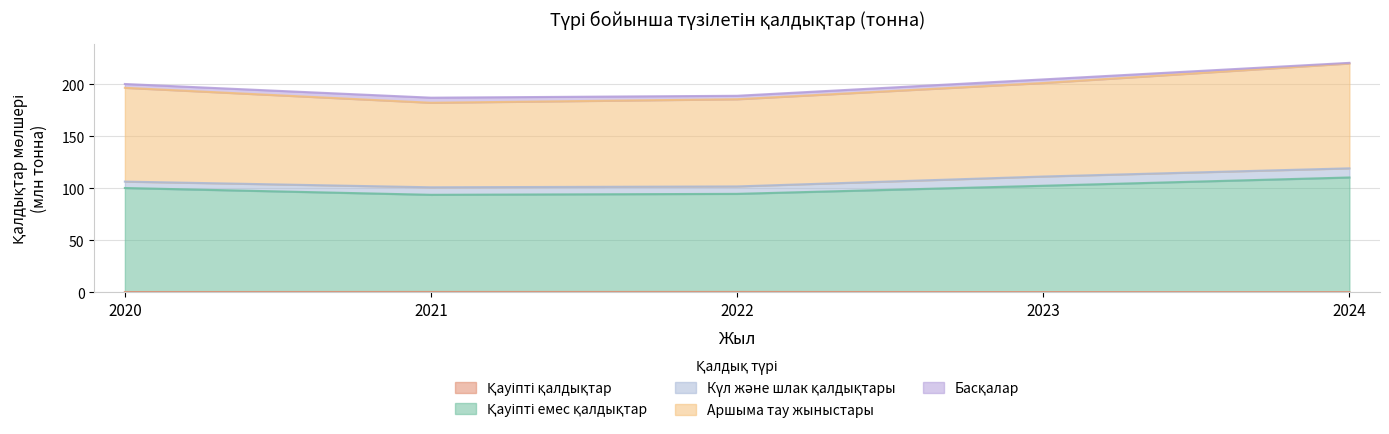

How many interior local valleys does the Аршыма тау жыныстары series have?

1